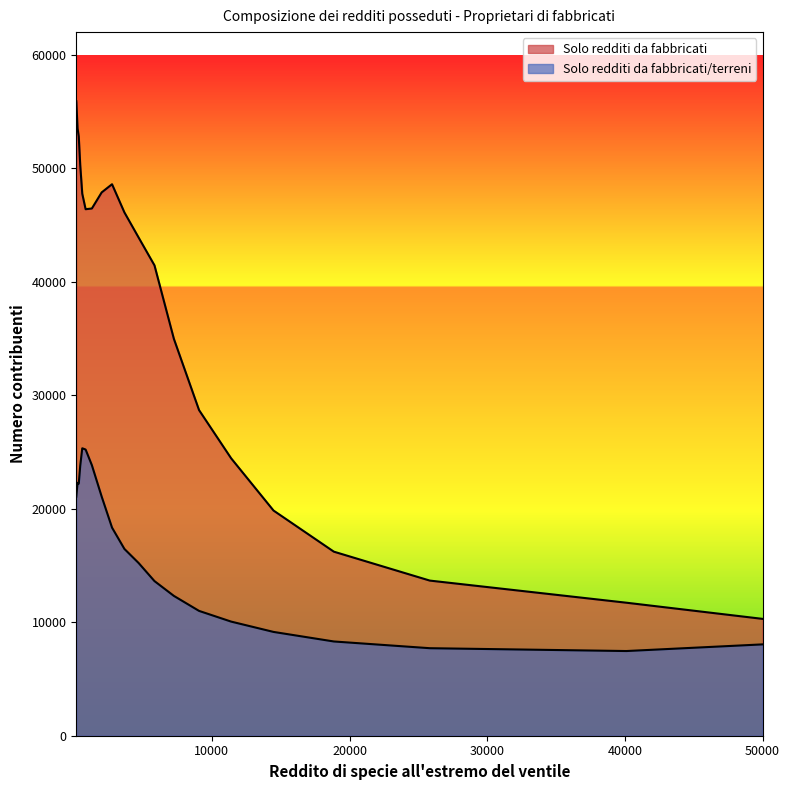

Which series has the largest total across all categories?

Solo redditi da fabbricati